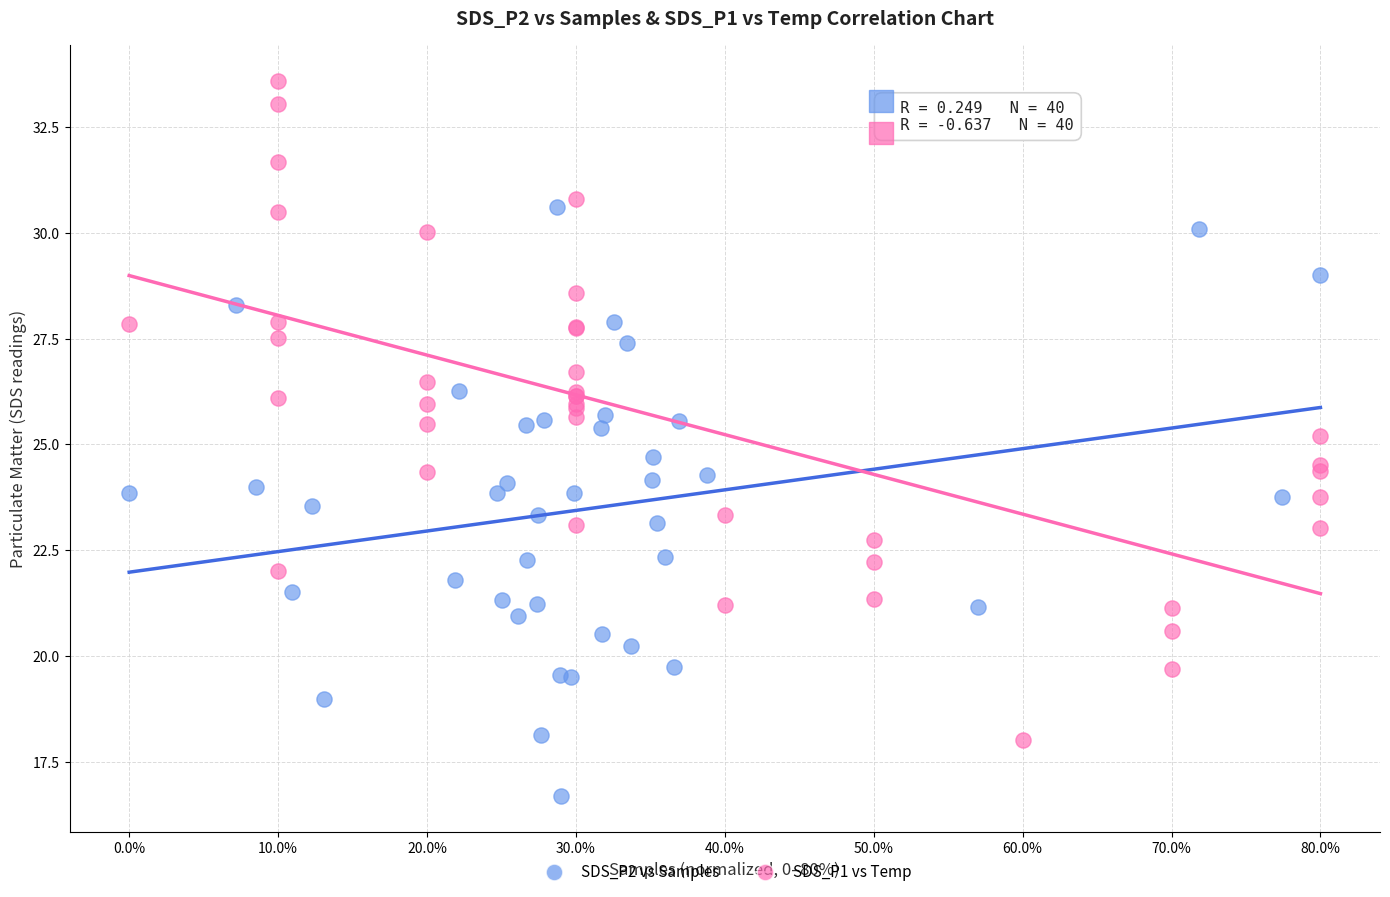

Which series contains the lowest Y value?

SDS_P2 vs Samples